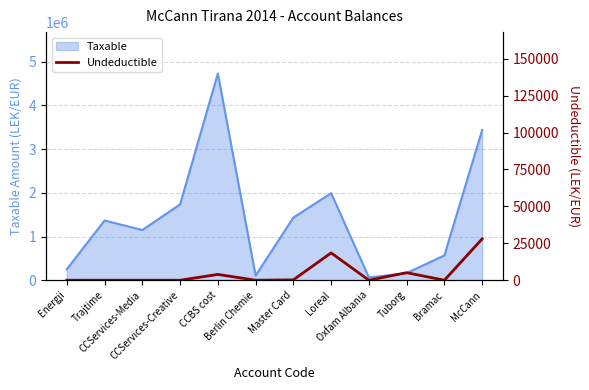

What is the change in value from CCBS cost to McCann?

+24080